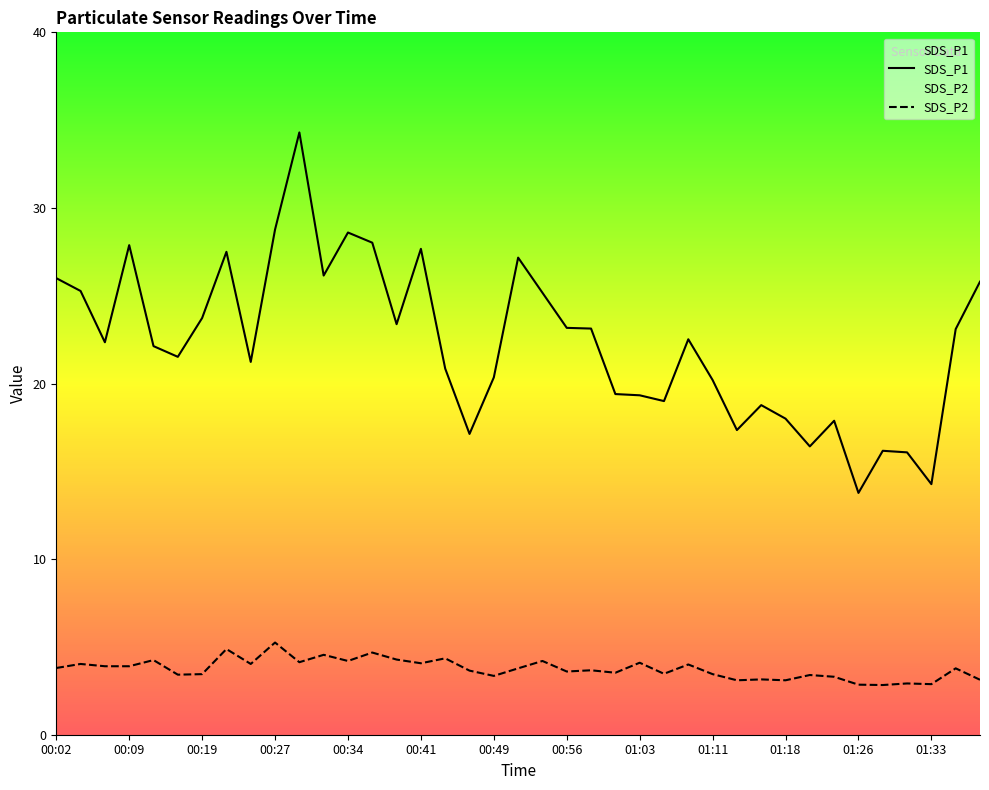

What is the value of the SDS_P1 point at the 17th from the left?

20.9